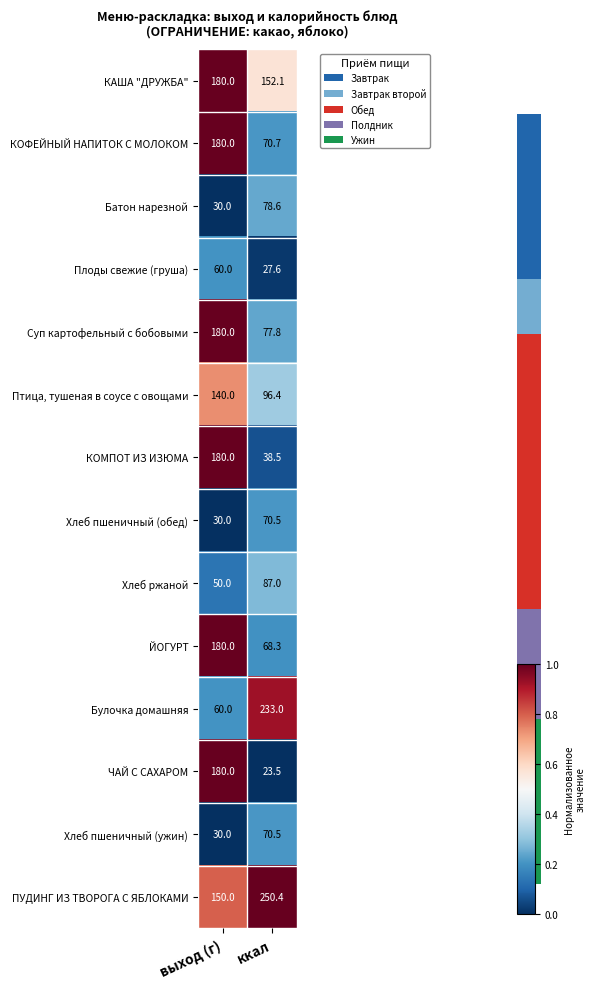

Reading left to right, transcribe all the data shown in this chart.

КАША "ДРУЖБА": 180.0	152.1
КОФЕЙНЫЙ НАПИТОК С МОЛОКОМ: 180.0	70.7
Батон нарезной: 30.0	78.6
Плоды свежие (груша): 60.0	27.6
Суп картофельный с бобовыми: 180.0	77.8
Птица, тушеная в соусе с овощами: 140.0	96.4
КОМПОТ ИЗ ИЗЮМА: 180.0	38.5
Хлеб пшеничный (обед): 30.0	70.5
Хлеб ржаной: 50.0	87.0
ЙОГУРТ: 180.0	68.3
Булочка домашняя: 60.0	233.0
ЧАЙ С САХАРОМ: 180.0	23.5
Хлеб пшеничный (ужин): 30.0	70.5
ПУДИНГ ИЗ ТВОРОГА С ЯБЛОКАМИ: 150.0	250.4